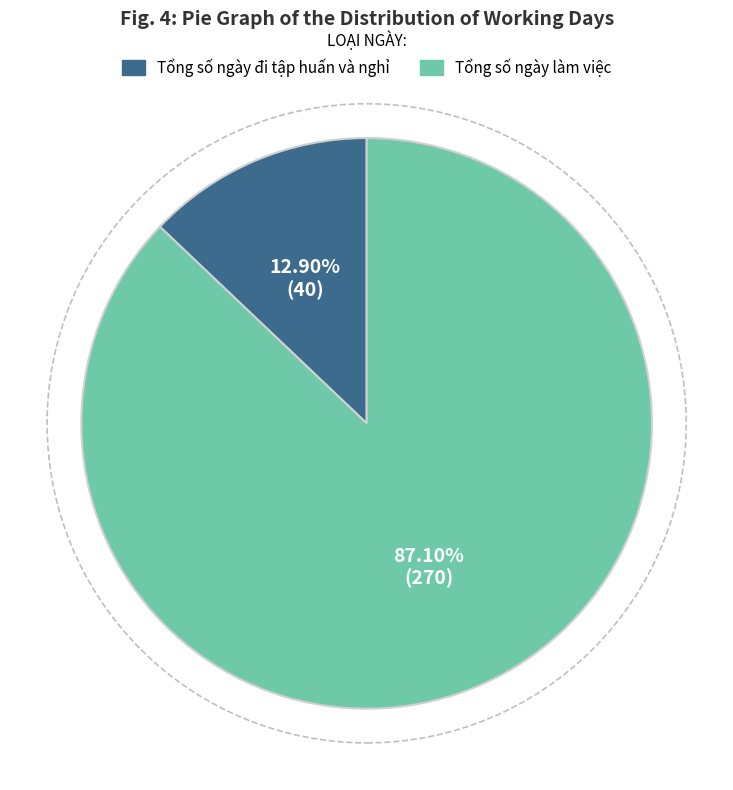

How many segments does this pie chart have?

2